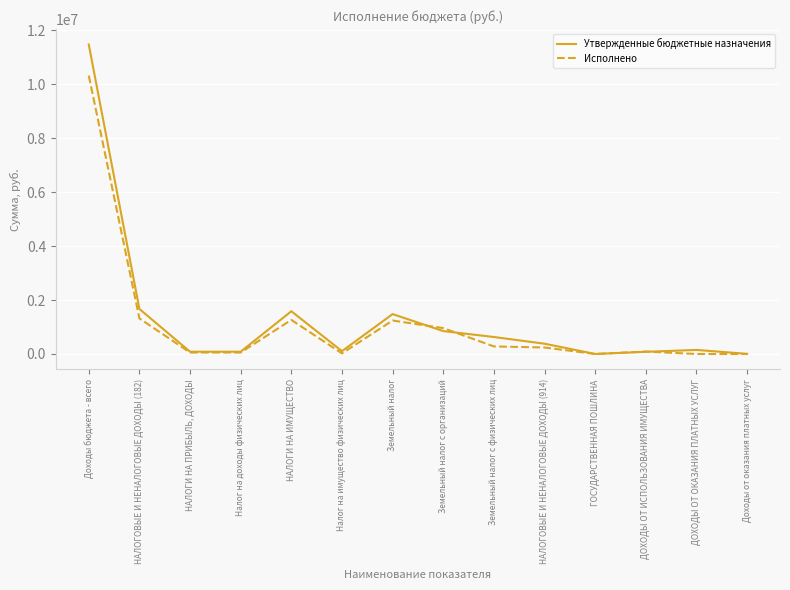

How many series are shown in this chart?

2